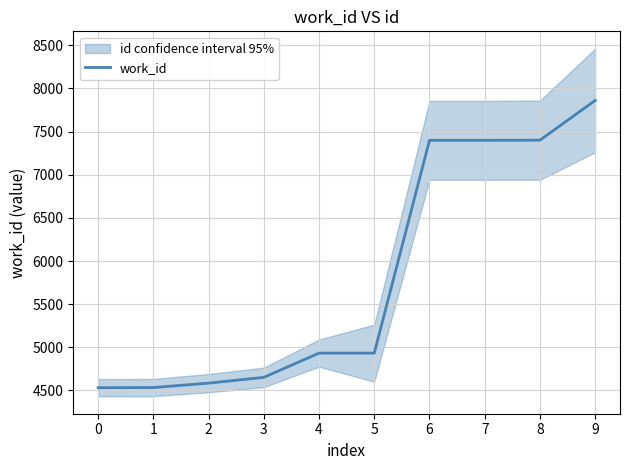

What is the value of the 9th point from the left?

7401